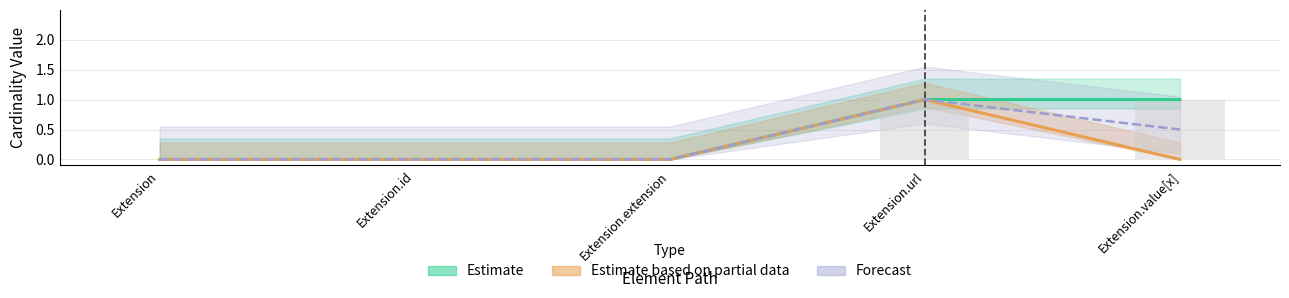

What is the value of the Base Min bar at the 4th from the left?

1